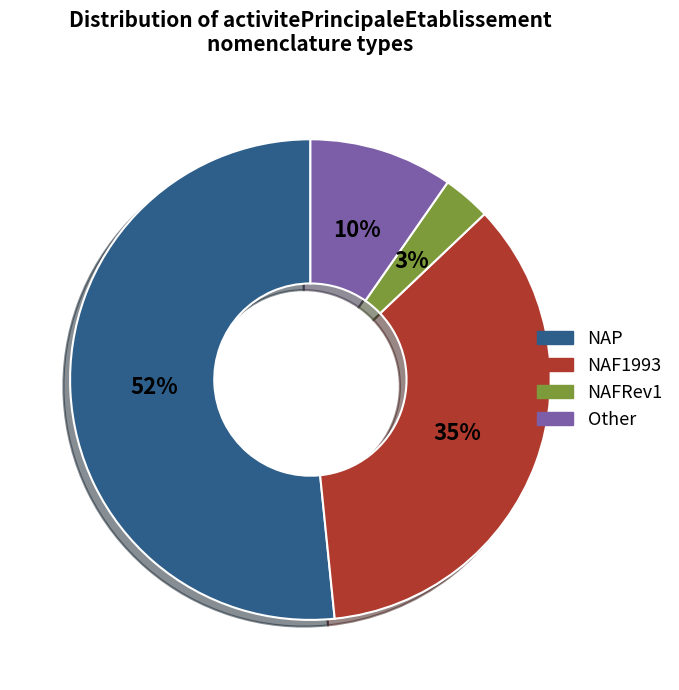

How many segments does this pie chart have?

4